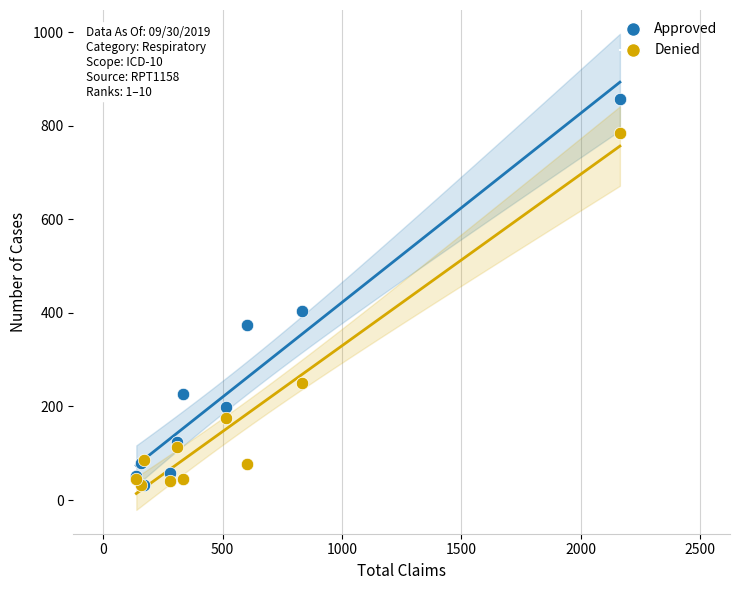

Across all series, what Y value is closest to 444?

404